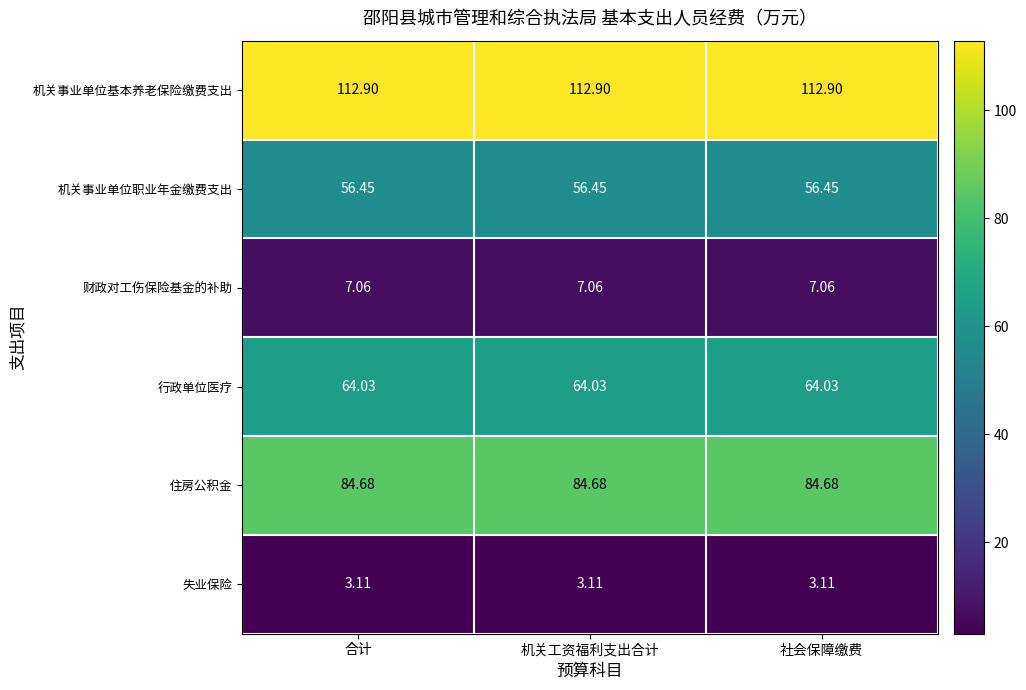

List the series in order of their peak value, highest first.

机关事业单位基本养老保险缴费支出, 住房公积金, 行政单位医疗, 机关事业单位职业年金缴费支出, 财政对工伤保险基金的补助, 失业保险